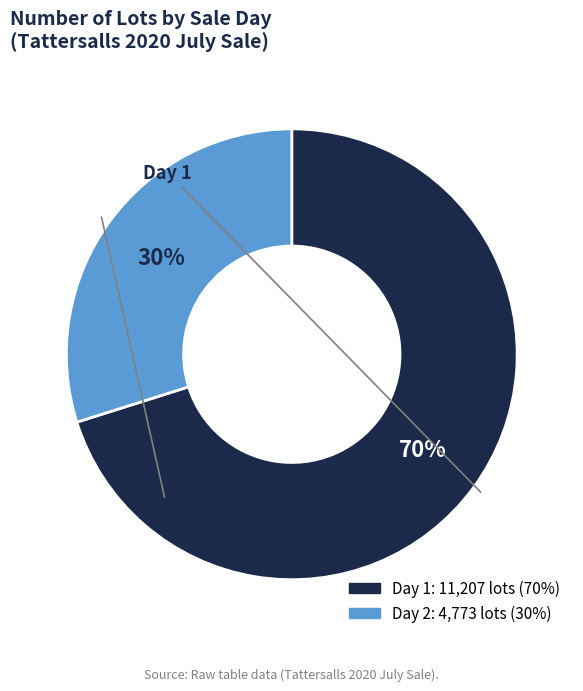

To the nearest percent, what is the difference between the largest and smallest slice percentages?

40%